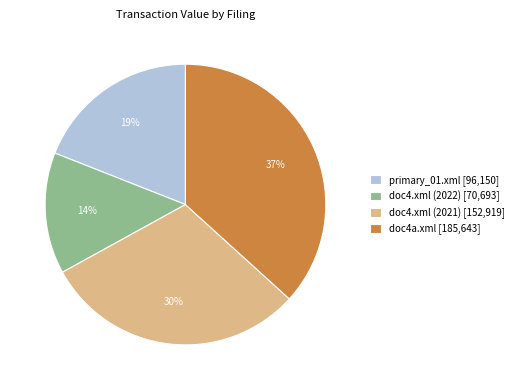

Which category has the smallest portion of the pie?

doc4.xml (2022)